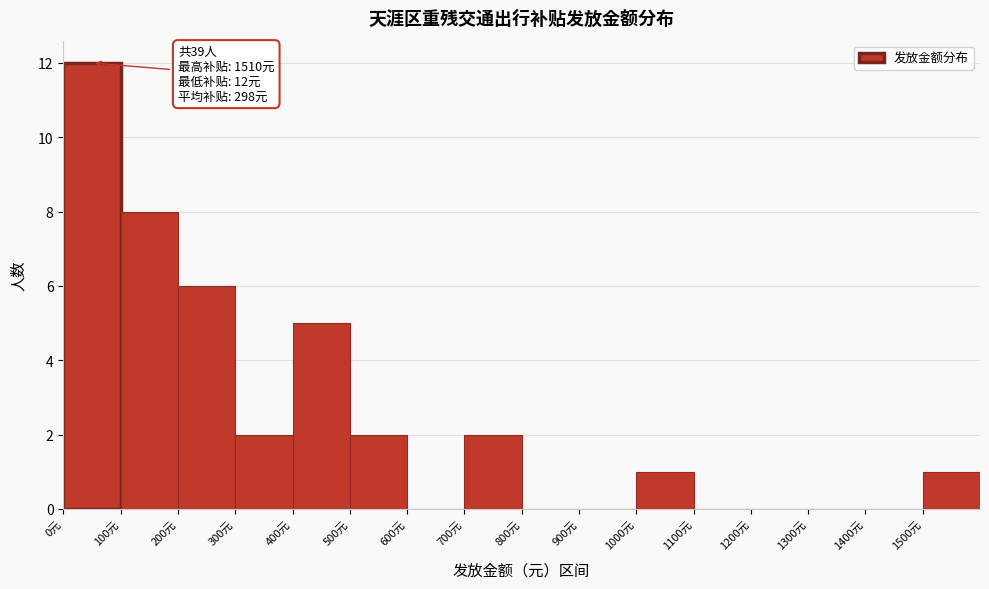

Which range on the x-axis has the tallest bar?

0 to 100